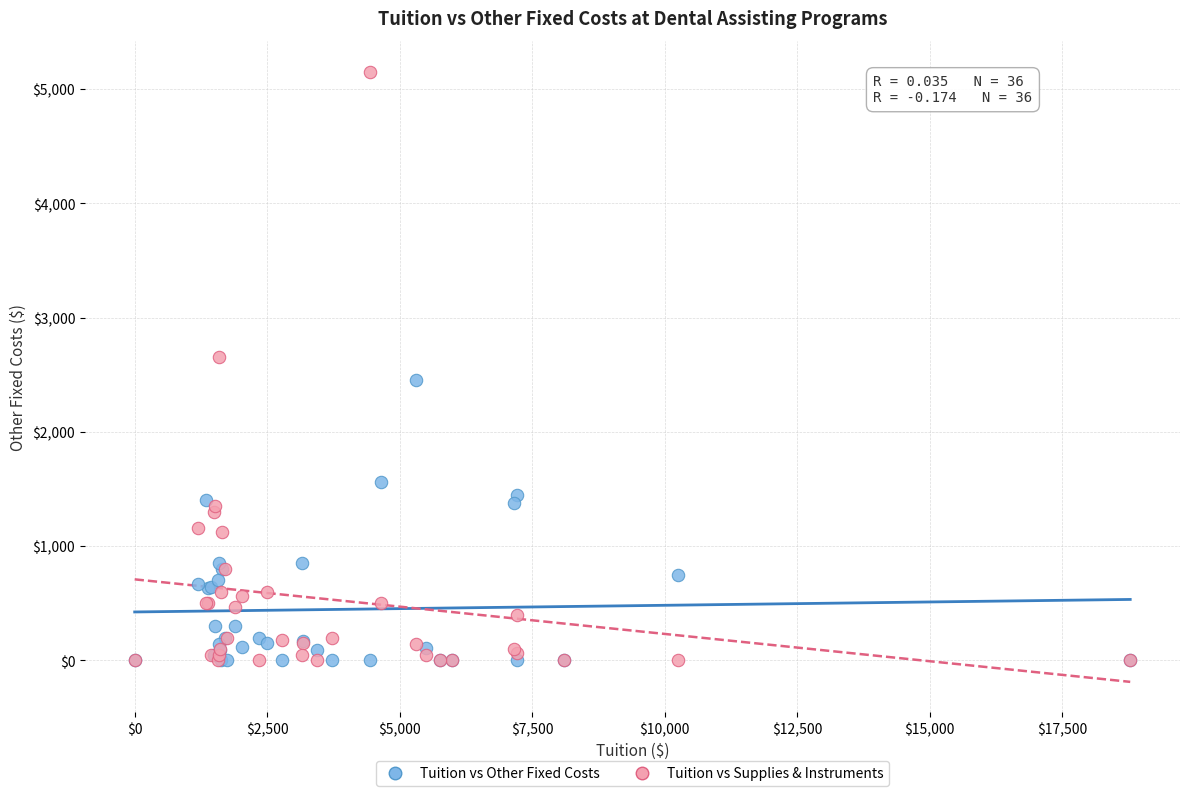

Which series contains the highest Y value?

Tuition vs Supplies & Instruments